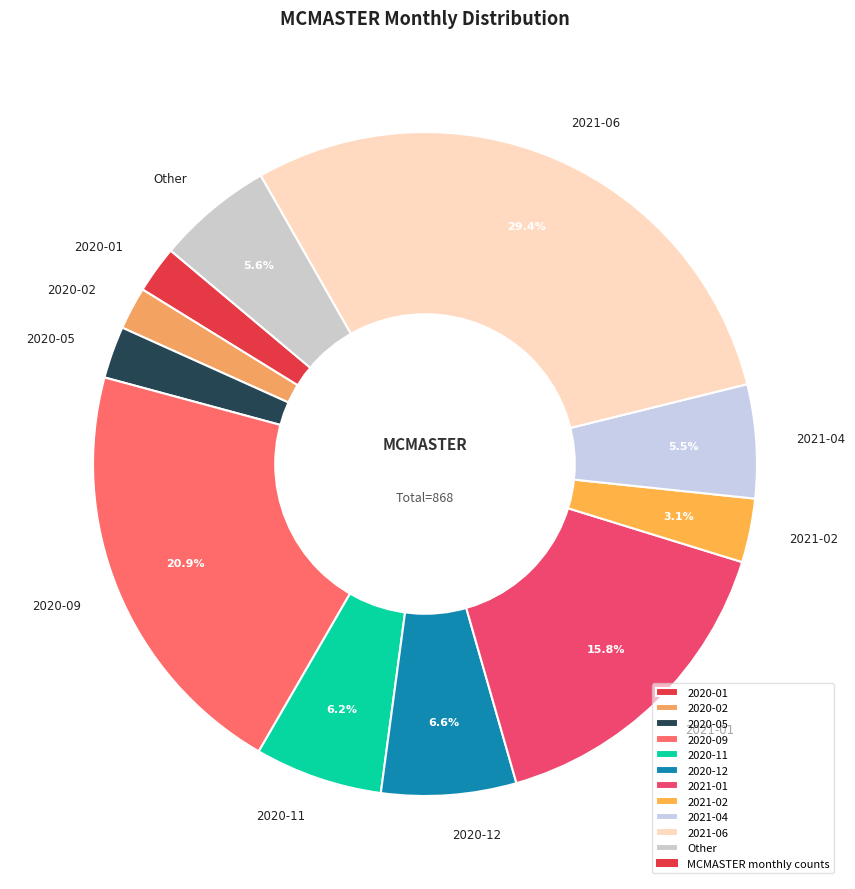

What percentage is NOT represented by 2021-06?

70.6%